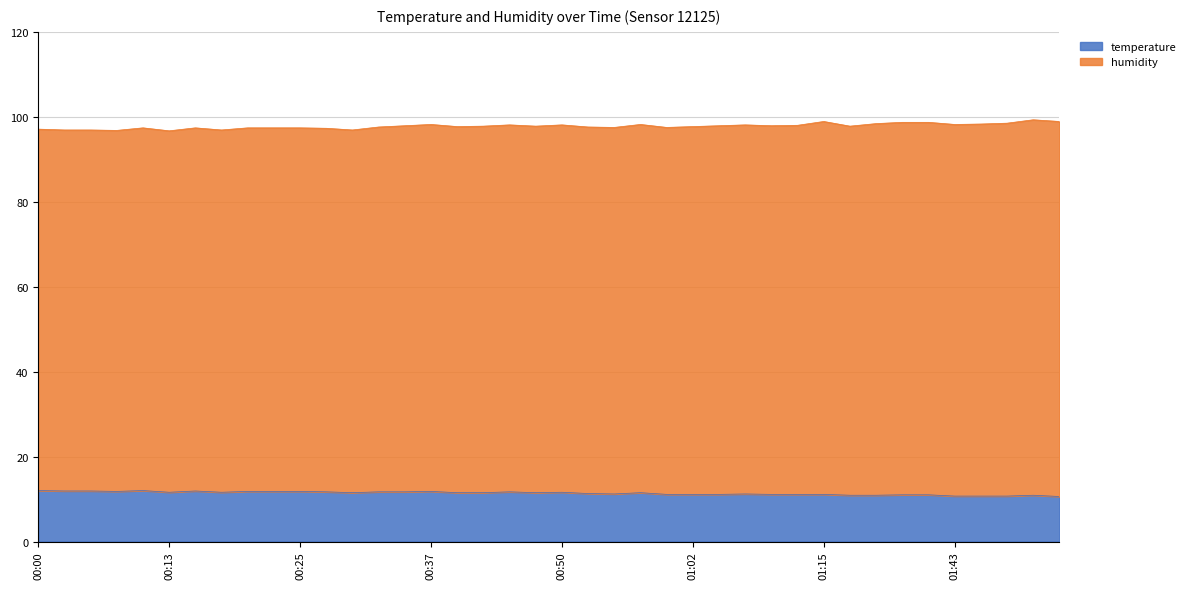

How many values are below 11?

7